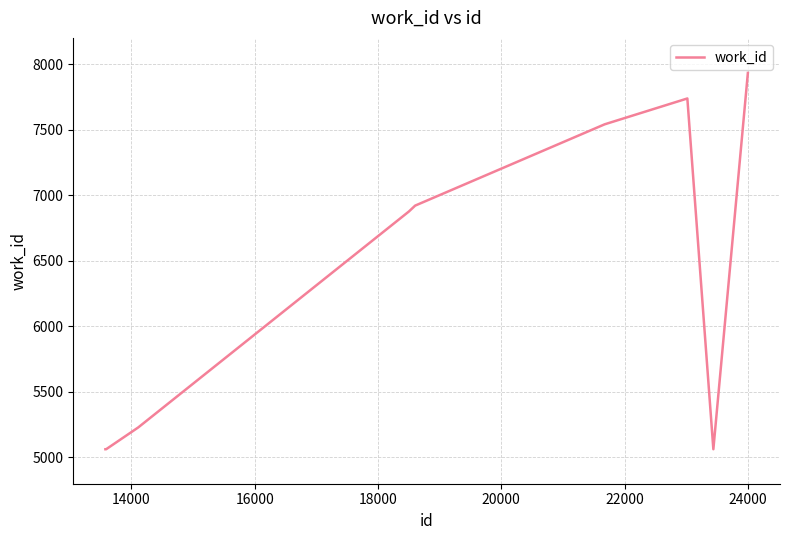

What is the difference between the maximum and minimum values?

2870